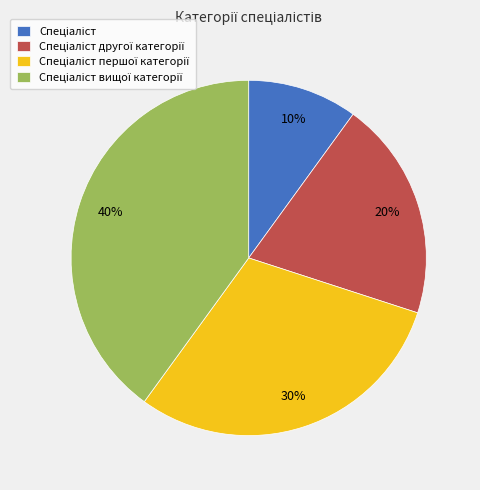

How many slices are in this pie chart?

4